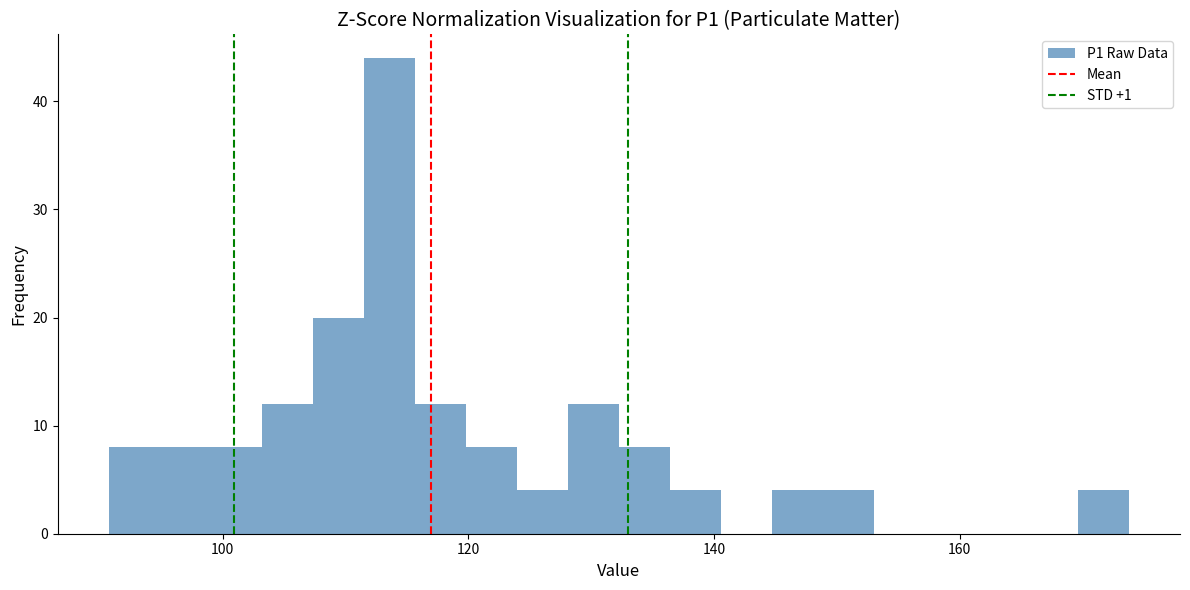

Read against the x-axis, roughly where is the centre of the tallest bar?

114